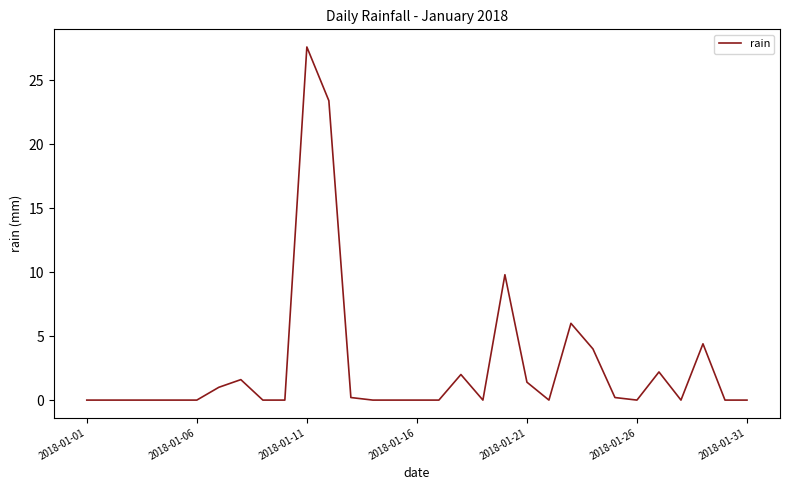

What is the greatest value displayed?

27.6